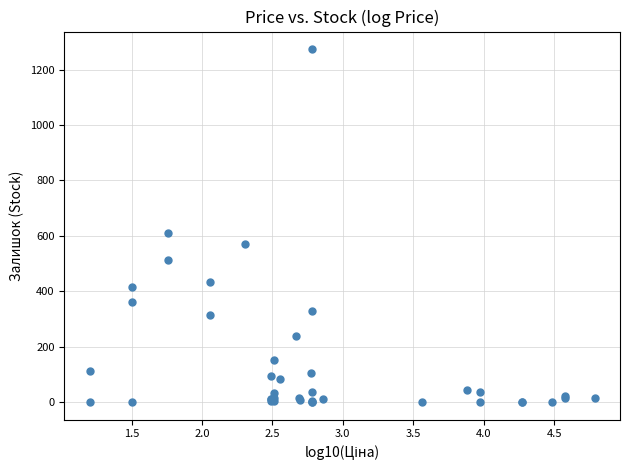

What Y value in the scatter plot is closest to 637?

609